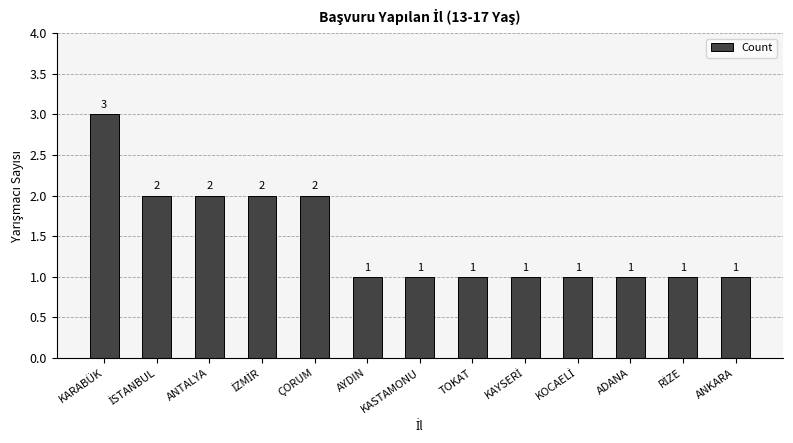

Which category has the highest value across all series?

KARABÜK